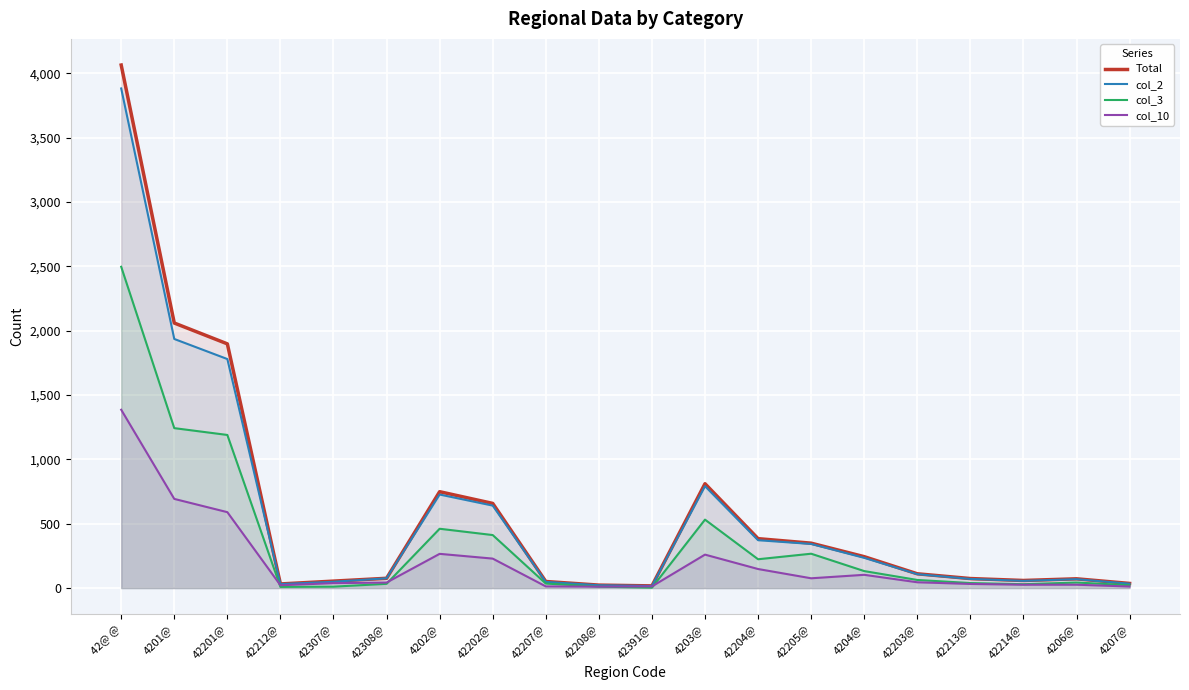

What position from the left is 42308@?

6